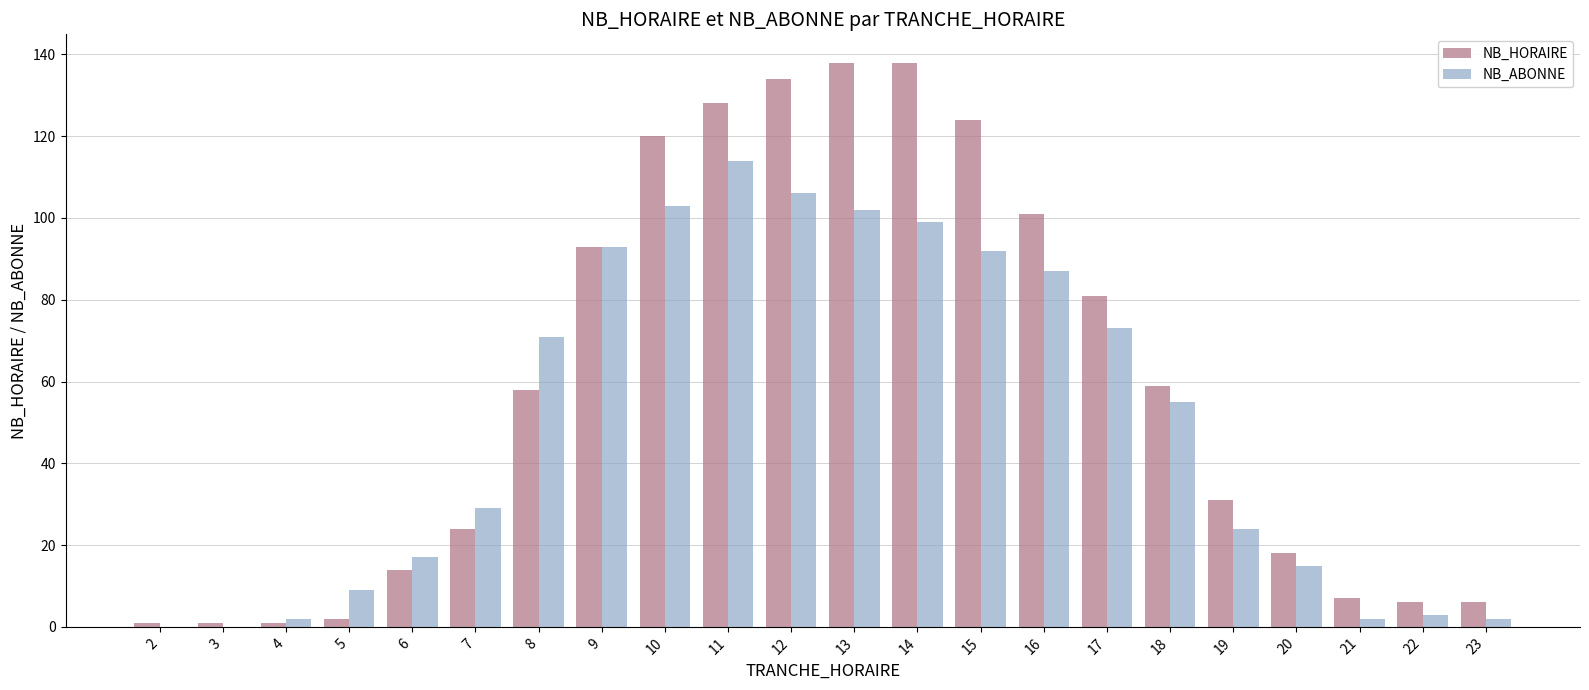

What is the maximum value for NB_ABONNE?

114